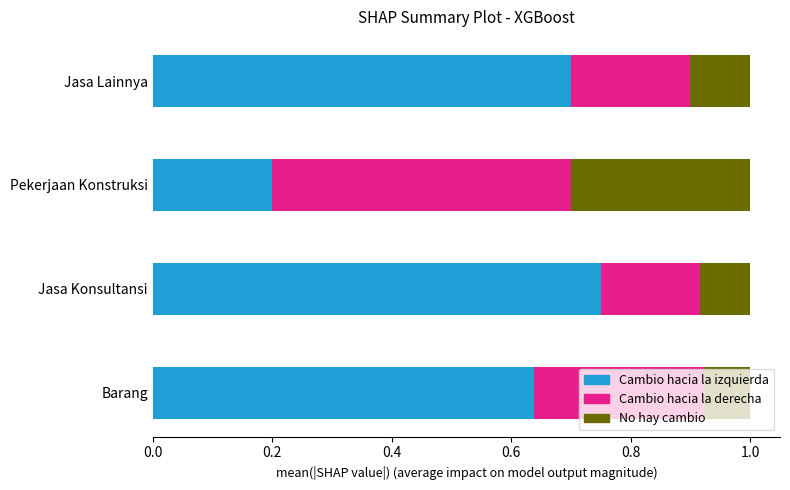

Rank the categories by Cambio hacia la izquierda value from highest to lowest.

Jasa Konsultansi, Jasa Lainnya, Barang, Pekerjaan Konstruksi